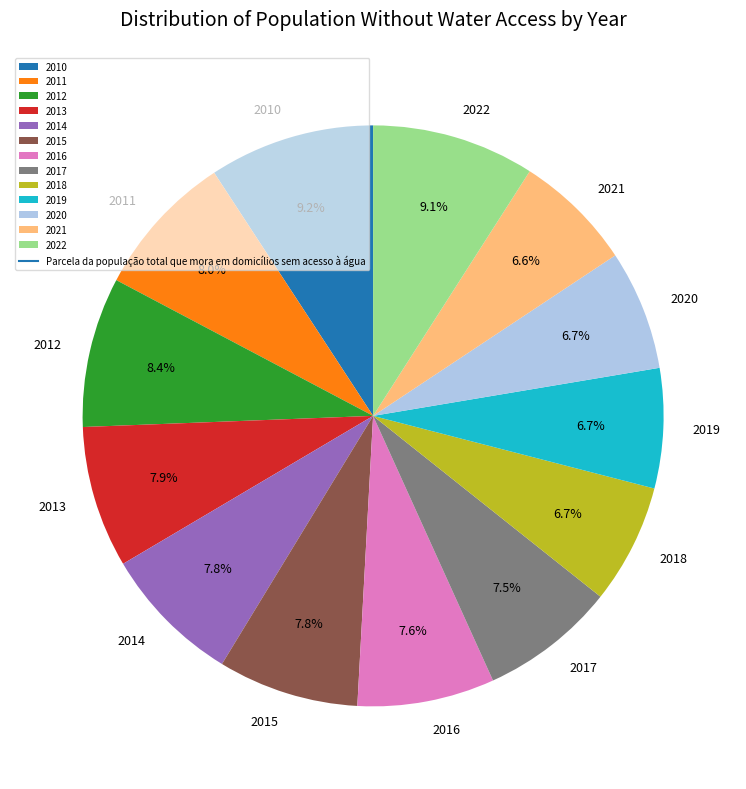

Does 2011 account for over 50% of the chart?

No